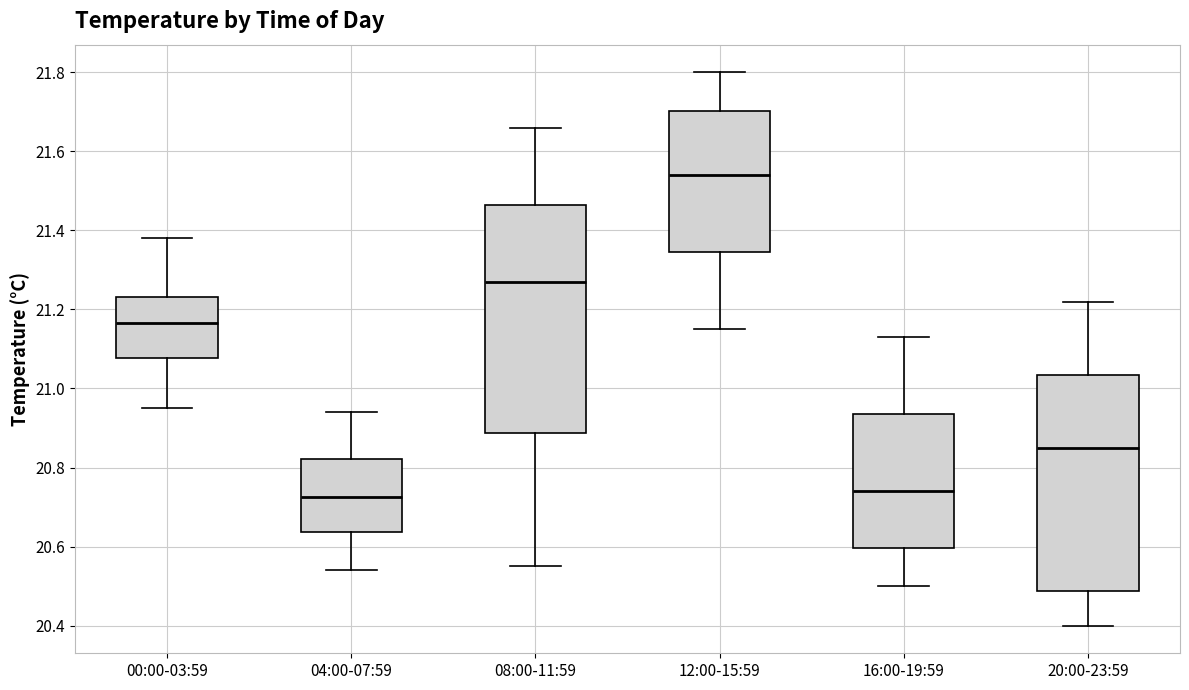

Reading left to right, read every box against the y-axis: the position of its median line, the range the box covers, and the ends of its whiskers. The values are not printed on the chart, so give them approximately, as read against the axis.

00:00-03:59: median 21.16, box 21.08 to 21.24, whiskers 20.96 to 21.38
04:00-07:59: median 20.72, box 20.64 to 20.82, whiskers 20.54 to 20.94
08:00-11:59: median 21.28, box 20.88 to 21.46, whiskers 20.56 to 21.66
12:00-15:59: median 21.54, box 21.34 to 21.70, whiskers 21.16 to 21.80
16:00-19:59: median 20.74, box 20.60 to 20.94, whiskers 20.50 to 21.14
20:00-23:59: median 20.86, box 20.48 to 21.04, whiskers 20.40 to 21.22